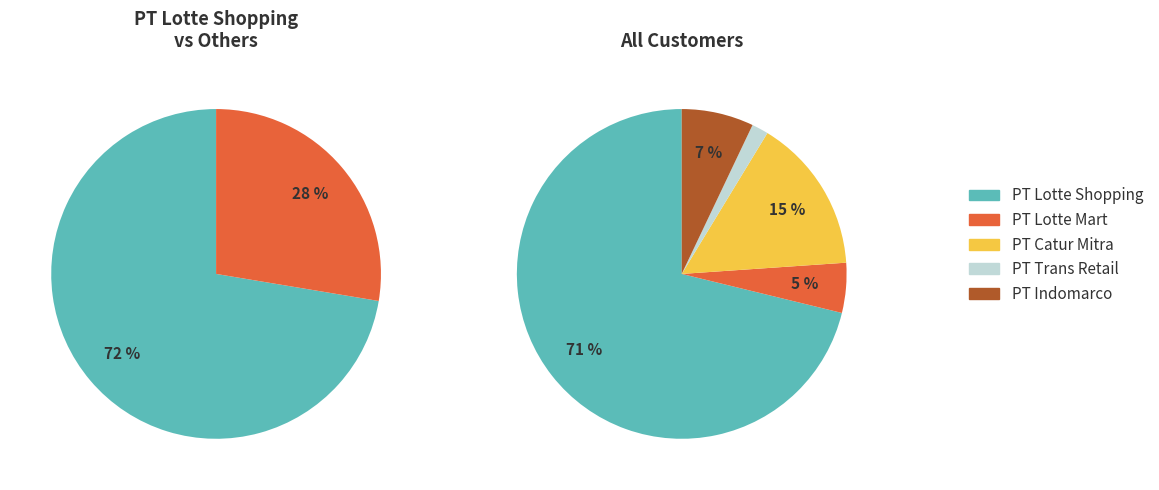

Count the number of slices in the pie.

5